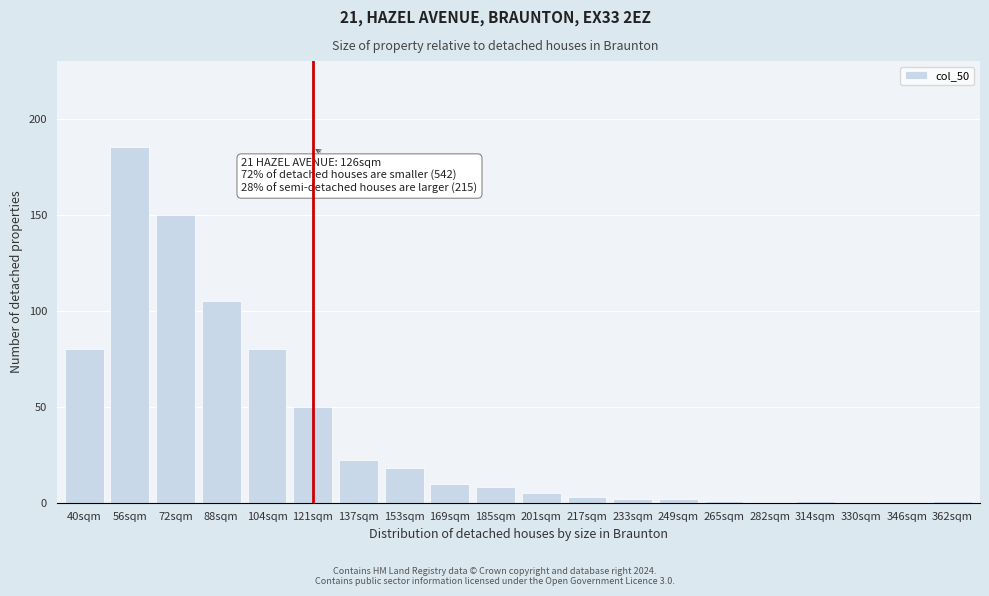

Reading right to left, list all the values displayed in this chart.

362sqm=1	346sqm=0	330sqm=0	314sqm=1	282sqm=0	265sqm=1	249sqm=2	233sqm=2	217sqm=3	201sqm=5	185sqm=8	169sqm=10	153sqm=18	137sqm=22	121sqm=50	104sqm=80	88sqm=105	72sqm=150	56sqm=185	40sqm=80